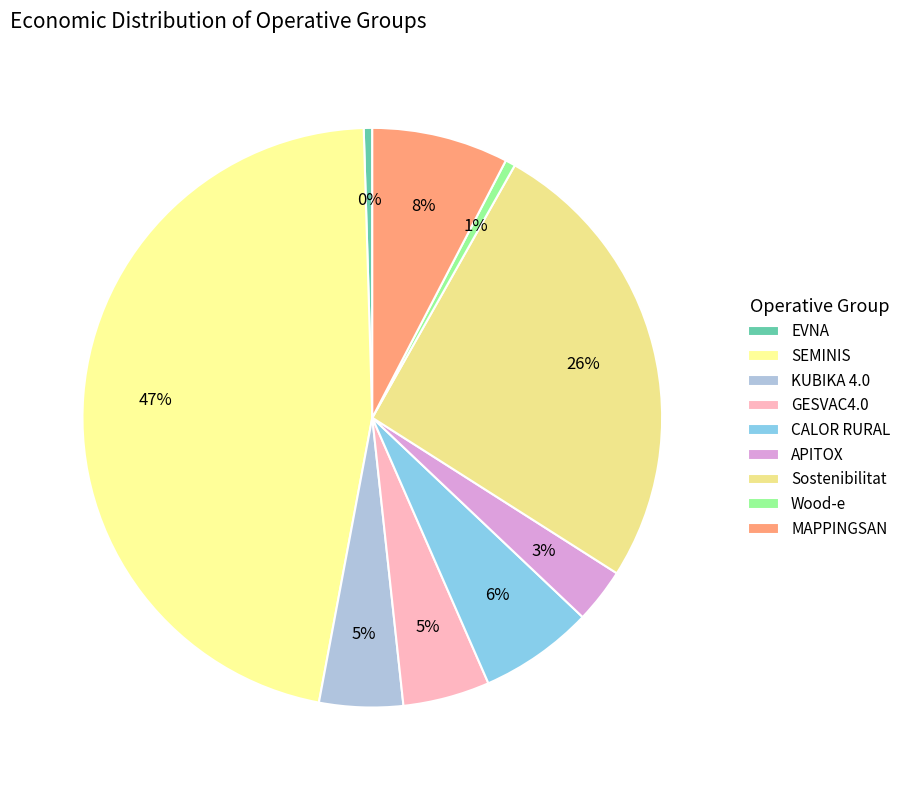

Is it true that KUBIKA 4.0 is 1% of the pie?

False